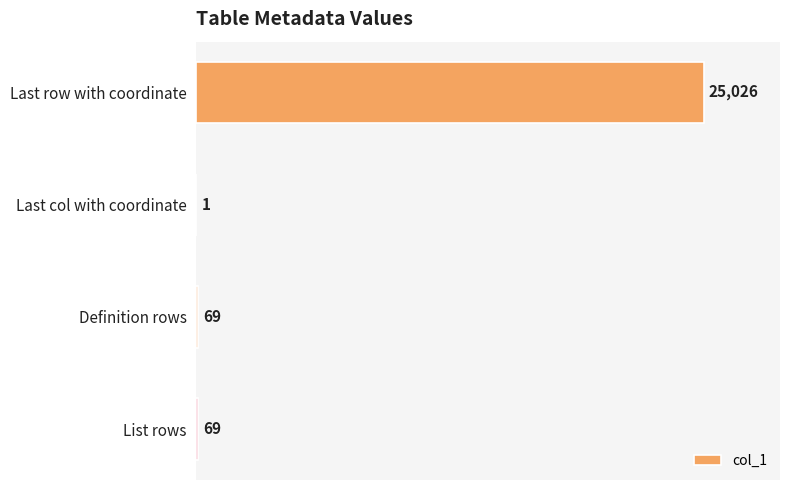

What is the sum of the values at List rows and Definition rows?

138